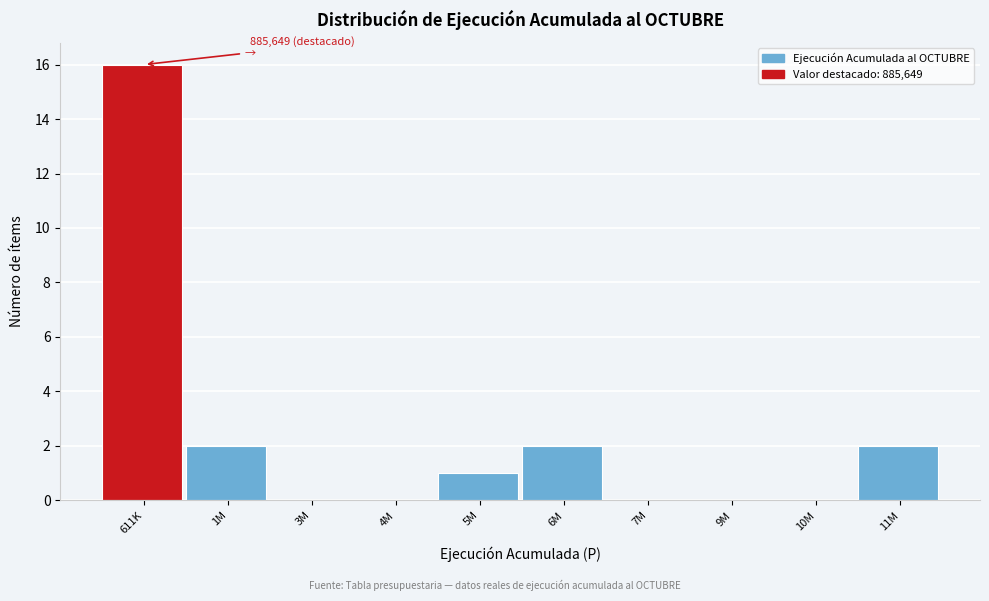

Reading left to right, extract all data points from this chart.

611K=16	1M=2	3M=0	4M=0	5M=1	6M=2	7M=0	9M=0	10M=0	11M=2